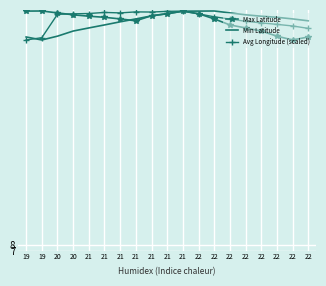

List the series in order of their overall mean, lowest first.

Min Latitude, Max Latitude, Avg Longitude (scaled)